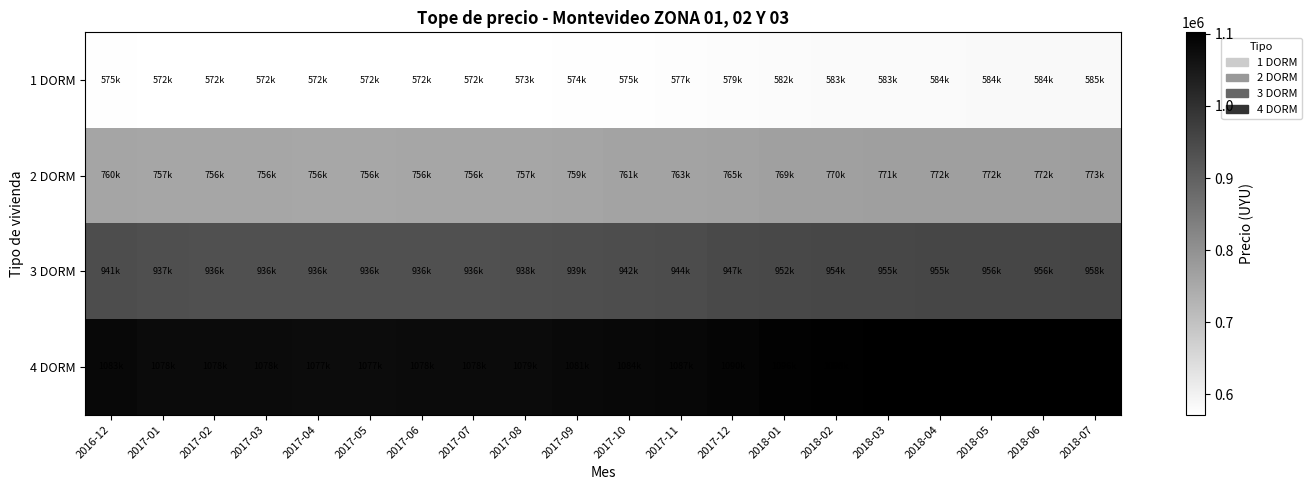

Rank the series by their maximum value, from highest to lowest.

4 DORM, 3 DORM, 2 DORM, 1 DORM